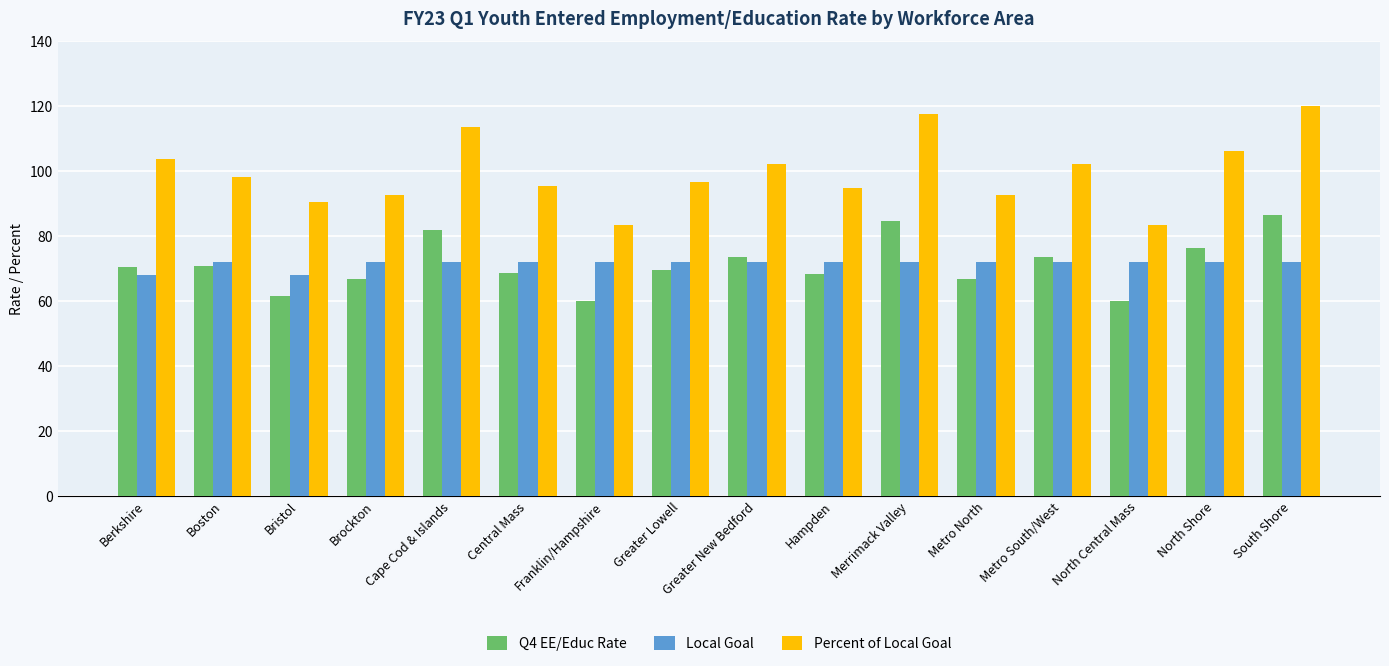

Between Cape Cod & Islands and South Shore, which series saw the biggest shift?

Percent of Local Goal